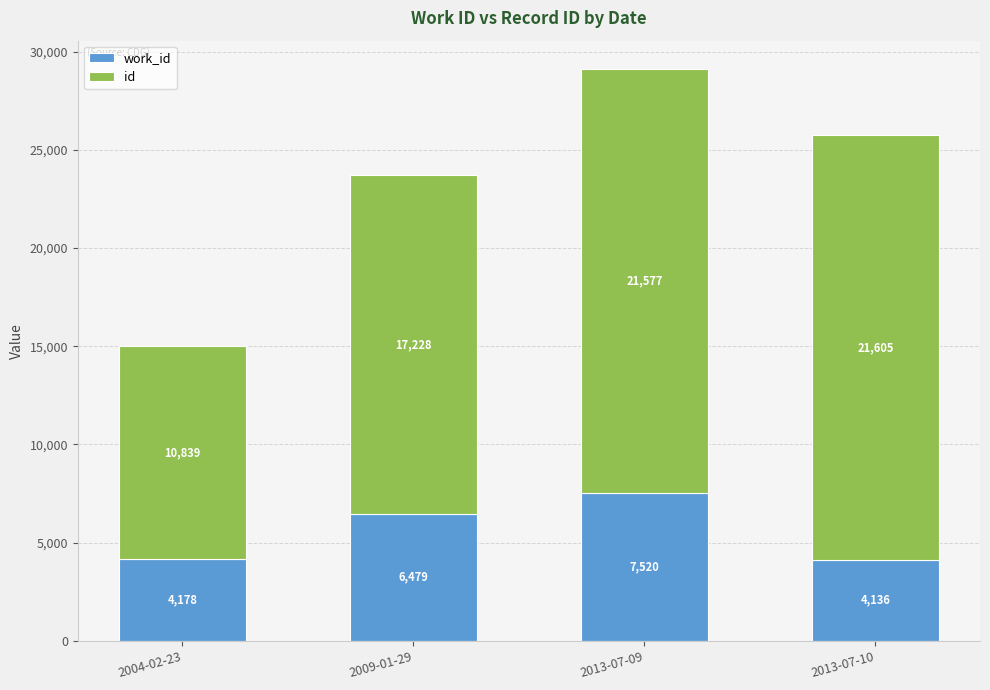

At which category is the sum across all series the highest?

2013-07-09